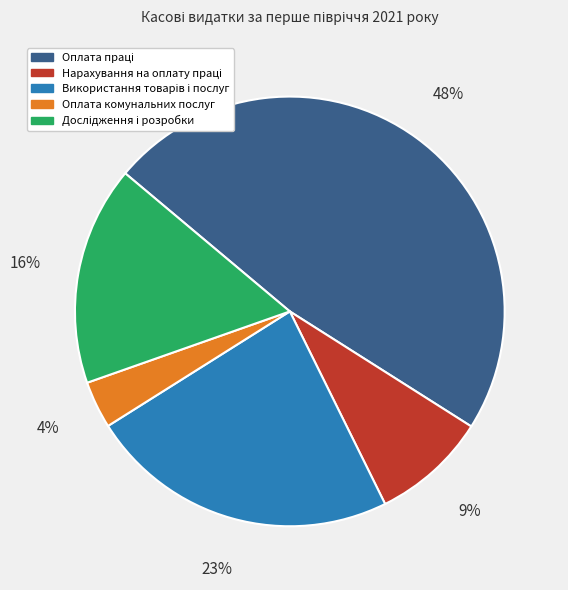

To the nearest percent, what is the average slice percentage?

20%